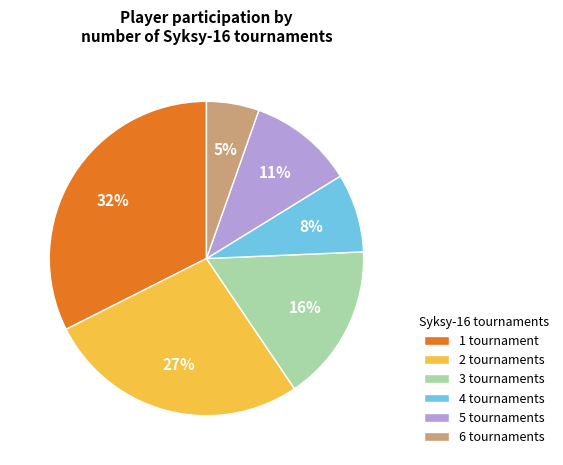

To the nearest percent, what percentage of the pie is 6?

5%